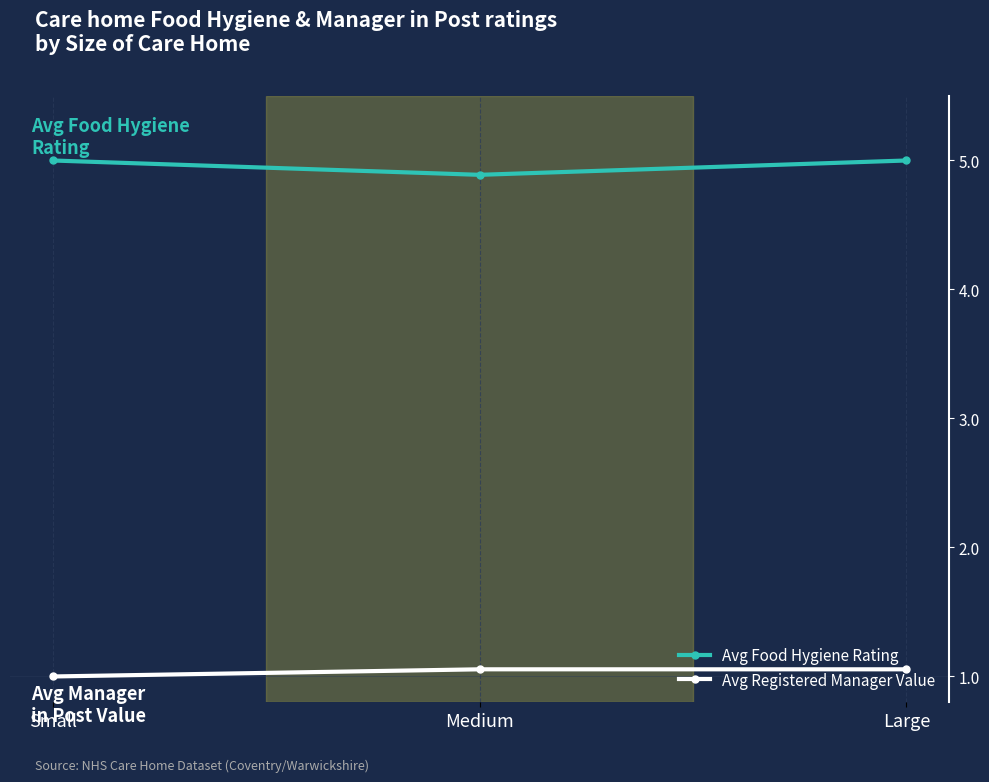

Is it true that Avg Food Hygiene Rating equals 2.2 at Medium?

False